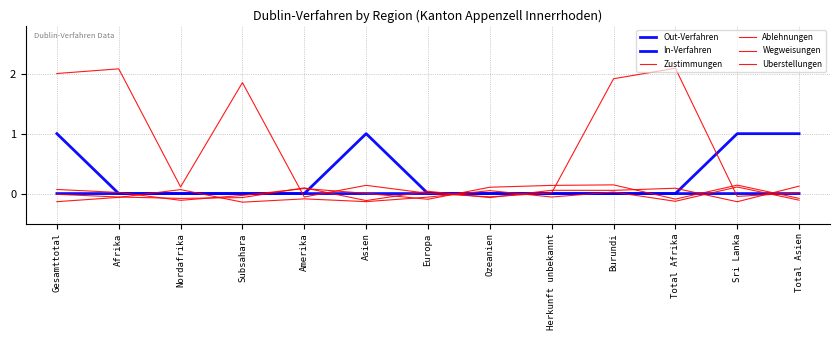

Reading left to right, transcribe all the data shown in this chart.

Out-Verfahren: Gesamttotal=0.0	Afrika=0.0	Nordafrika=0.0	Subsahara=0.0	Amerika=0.0	Asien=0.0	Europa=0.0	Ozeanien=0.0	Herkunft unbekannt=0.0	Burundi=0.0	Total Afrika=0.0	Sri Lanka=1.0	Total Asien=1.0
In-Verfahren: Gesamttotal=1.0	Afrika=0.0	Nordafrika=0.0	Subsahara=0.0	Amerika=0.0	Asien=1.0	Europa=0.0	Ozeanien=0.0	Herkunft unbekannt=0.0	Burundi=0.0	Total Afrika=0.0	Sri Lanka=0.0	Total Asien=0.0
Zustimmungen: Gesamttotal=2.0	Afrika=2.1	Nordafrika=0.1	Subsahara=1.9	Amerika=-0.1	Asien=0.1	Europa=0.0	Ozeanien=-0.1	Herkunft unbekannt=0.0	Burundi=1.9	Total Afrika=2.1	Sri Lanka=-0.0	Total Asien=0.0
Ablehnungen: Gesamttotal=-0.1	Afrika=-0.1	Nordafrika=0.1	Subsahara=-0.1	Amerika=-0.1	Asien=-0.1	Europa=-0.1	Ozeanien=0.0	Herkunft unbekannt=-0.1	Burundi=0.0	Total Afrika=-0.1	Sri Lanka=0.1	Total Asien=-0.1
Wegweisungen: Gesamttotal=0.1	Afrika=0.0	Nordafrika=-0.1	Subsahara=-0.0	Amerika=0.1	Asien=0.0	Europa=-0.1	Ozeanien=0.1	Herkunft unbekannt=0.1	Burundi=0.1	Total Afrika=-0.1	Sri Lanka=0.1	Total Asien=-0.1
Uberstellungen: Gesamttotal=-0.0	Afrika=-0.1	Nordafrika=-0.1	Subsahara=-0.1	Amerika=0.1	Asien=-0.1	Europa=0.0	Ozeanien=-0.1	Herkunft unbekannt=0.1	Burundi=0.1	Total Afrika=0.1	Sri Lanka=-0.1	Total Asien=0.1